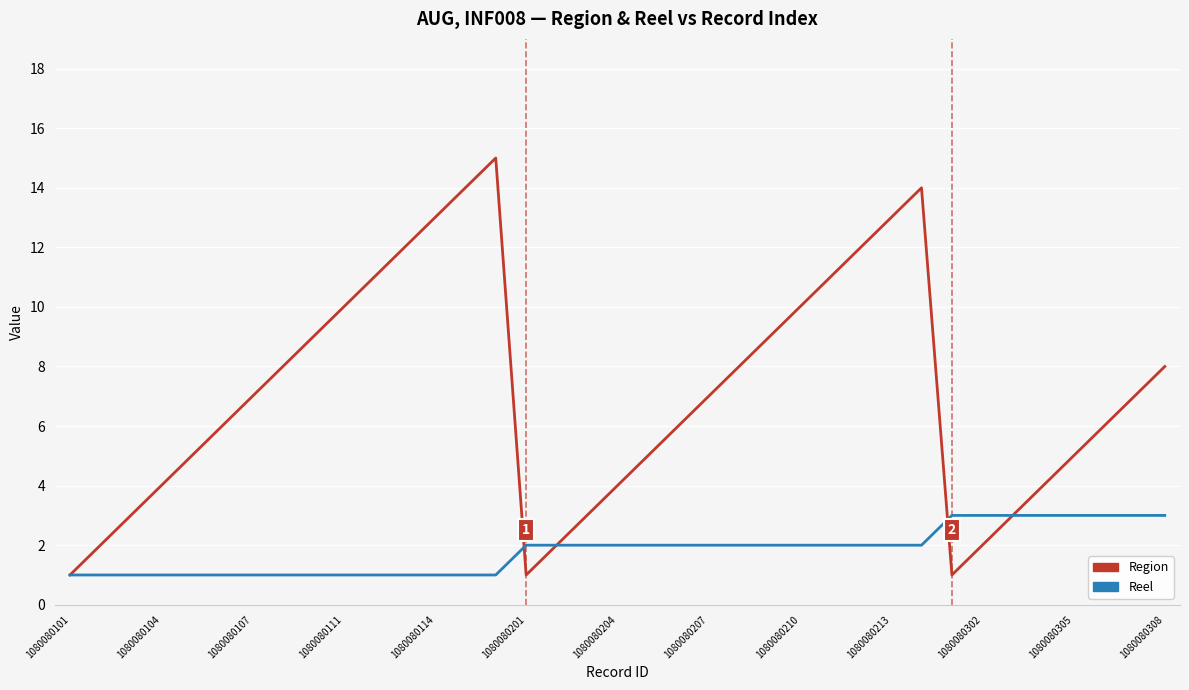

List the series in order of their overall mean, lowest first.

Reel, Region